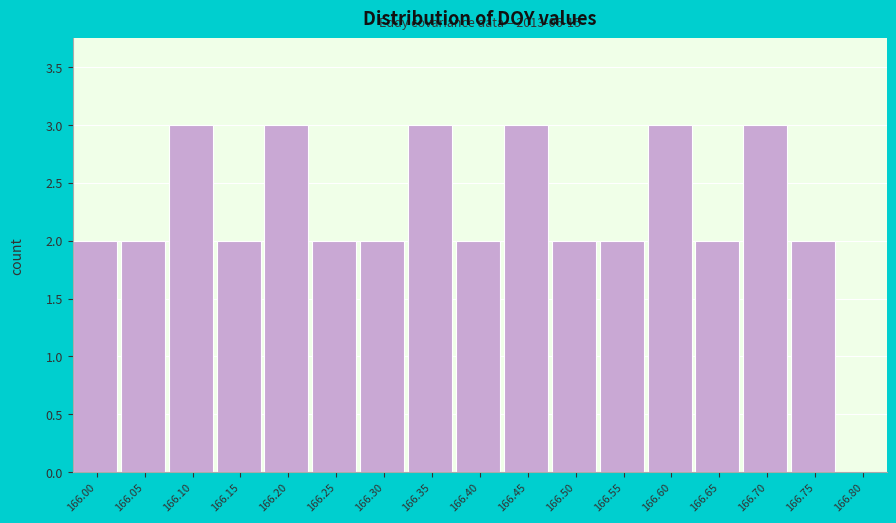

Reading left to right, transcribe all the data shown in this chart.

166.00=2	166.05=2	166.10=3	166.15=2	166.20=3	166.25=2	166.30=2	166.35=3	166.40=2	166.45=3	166.50=2	166.55=2	166.60=3	166.65=2	166.70=3	166.75=2	166.80=0